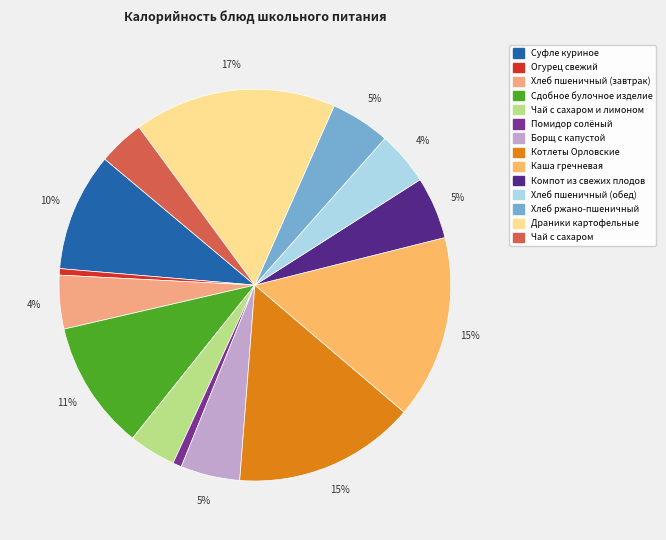

Which category has the biggest portion of the pie?

Драники картофельные